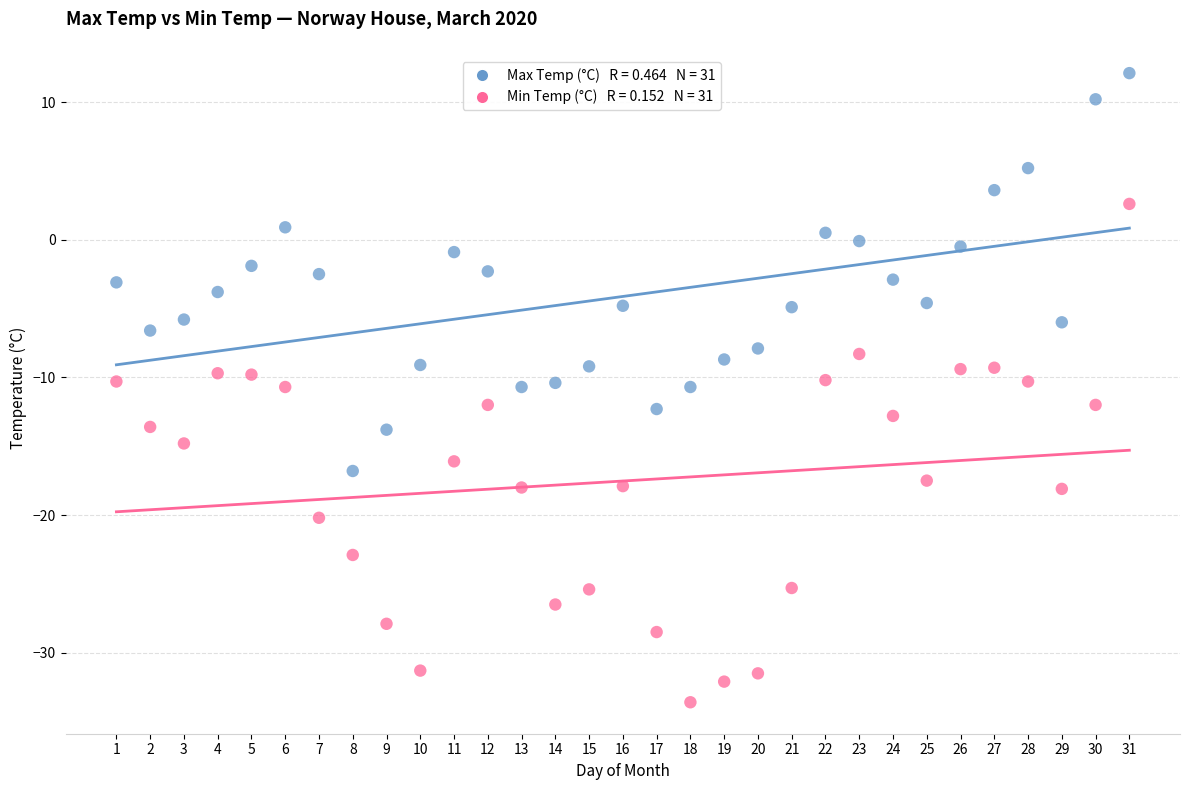

Across all data points, what is the range of X values (max minus min)?

30.0